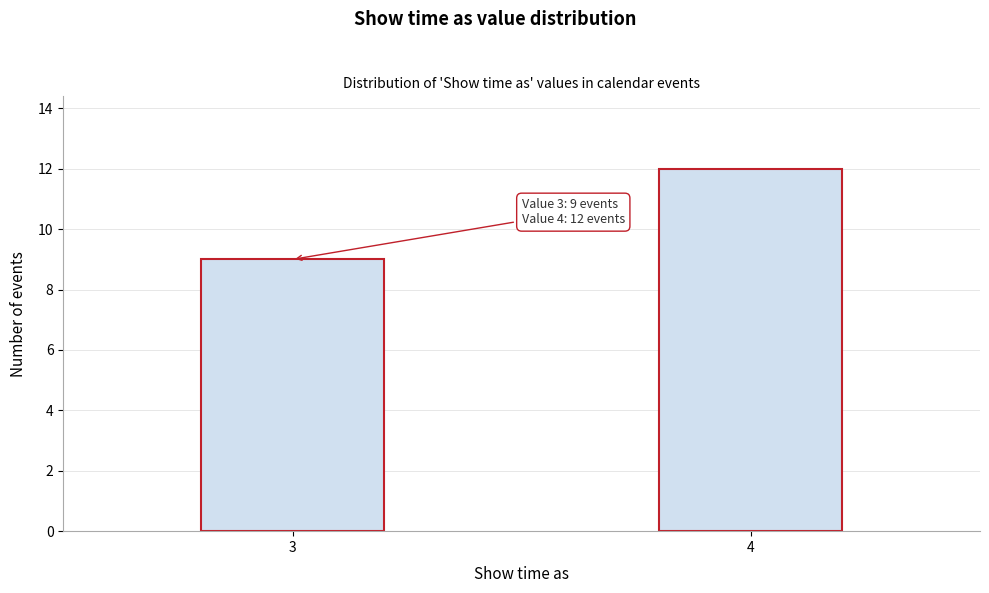

Reading left to right, list all the values displayed in this chart.

9	12